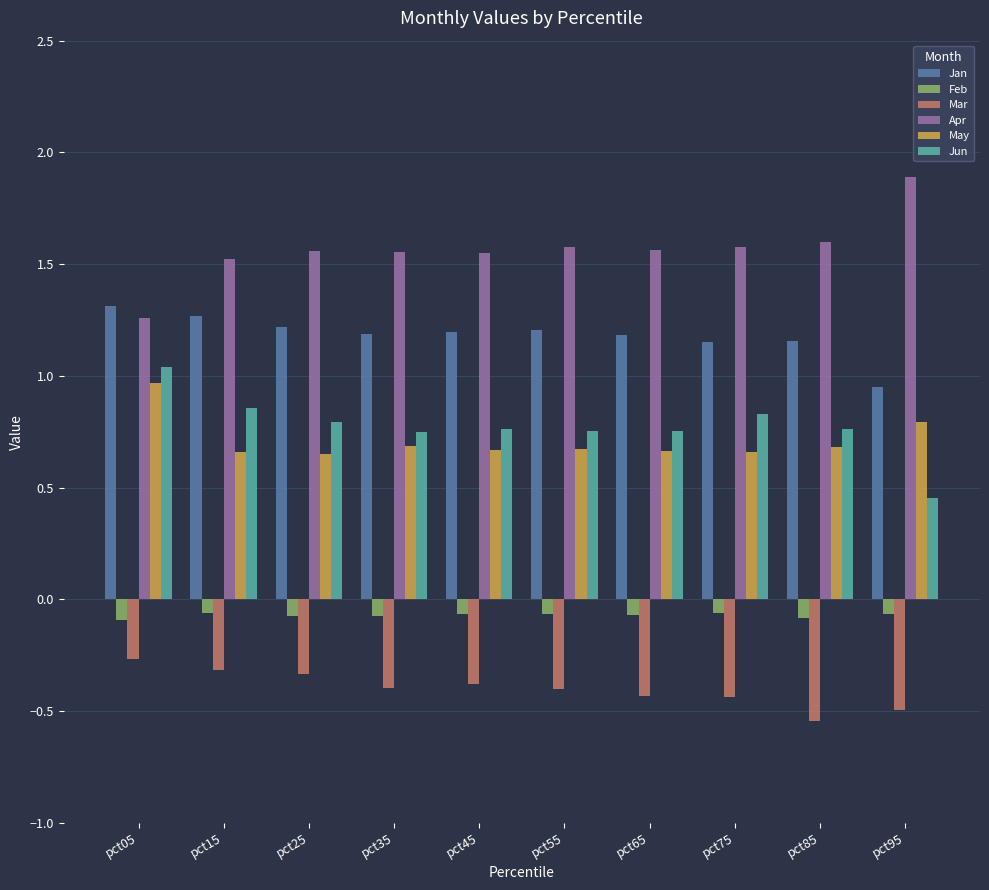

Are the bars horizontal?

No